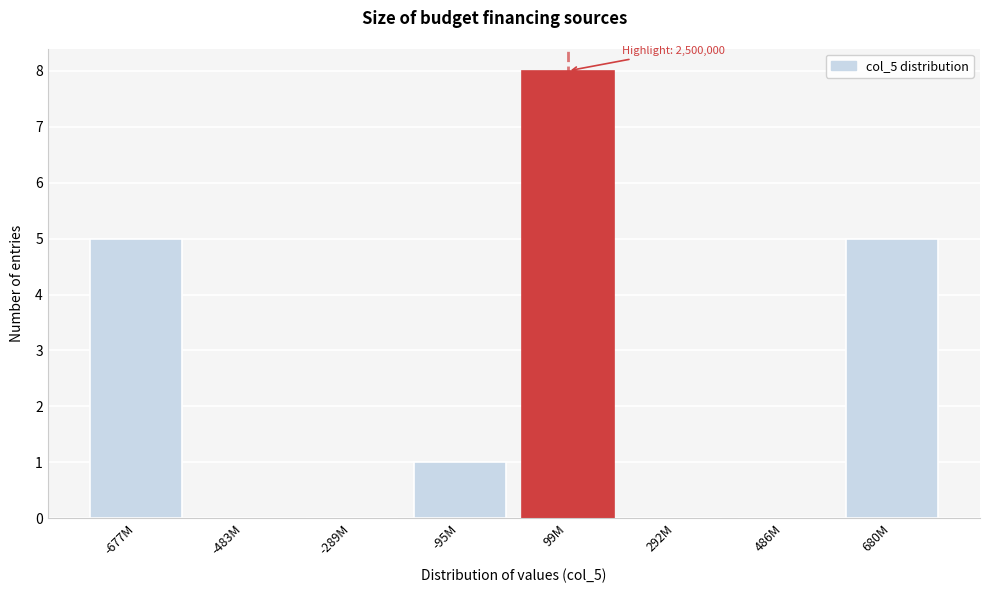

Reading left to right, extract all data points from this chart.

-677M=5	-483M=0	-289M=0	-95M=1	99M=8	292M=0	486M=0	680M=5